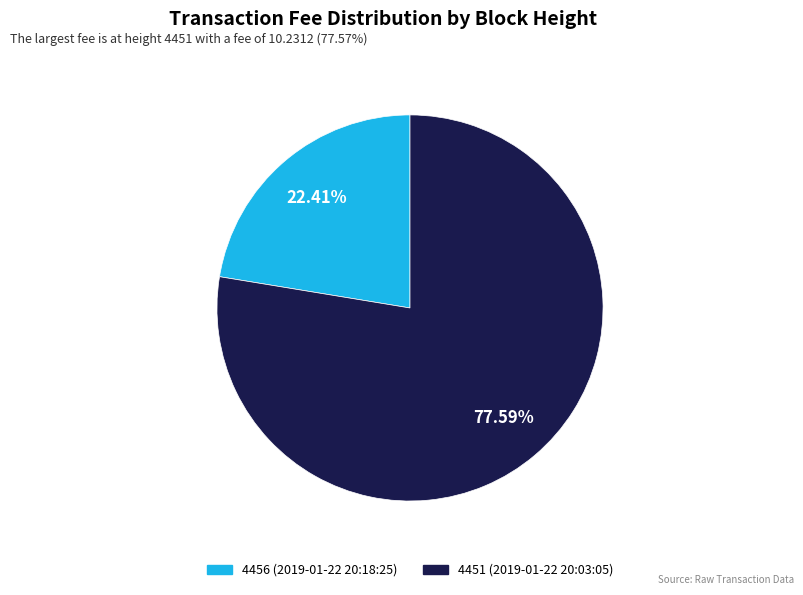

Do 4456 (2019-01-22 20:18:25) and 4451 (2019-01-22 20:03:05) together represent more than half of the pie?

Yes